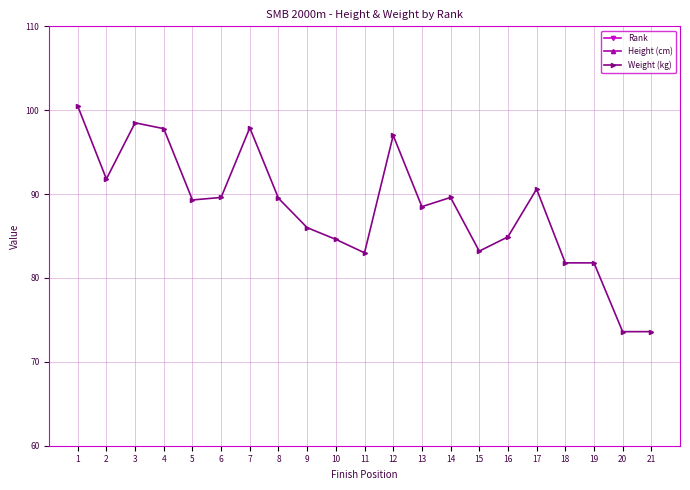

What is the maximum value shown in the chart?

200.0